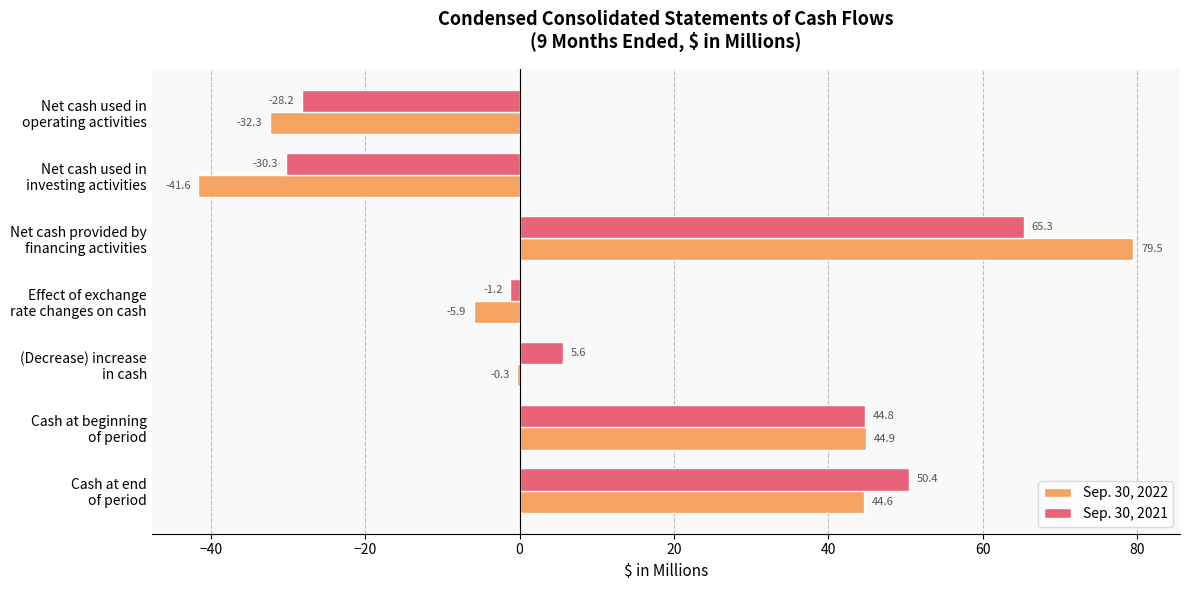

What is the maximum value for Sep. 30, 2022?

79.5